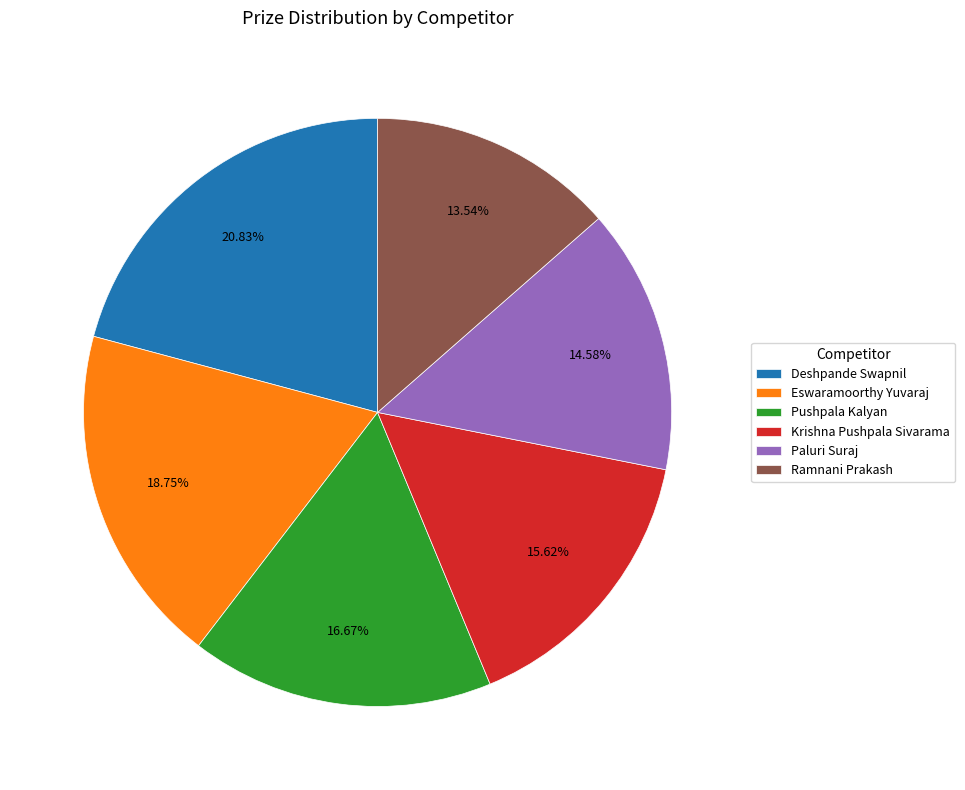

Count the number of slices in the pie.

6